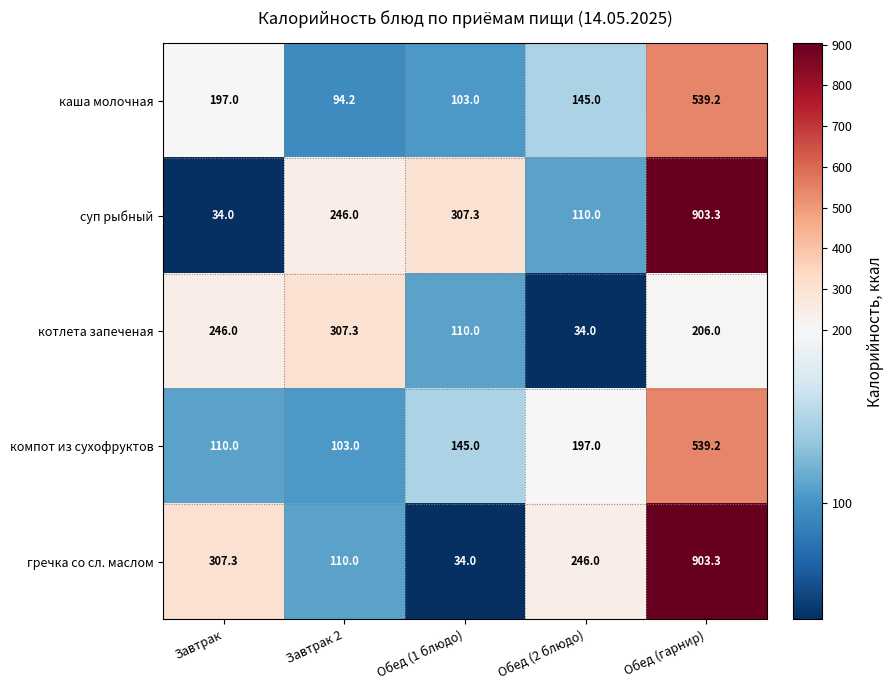

What is the spread (max minus min) of values at Завтрак?

273.3